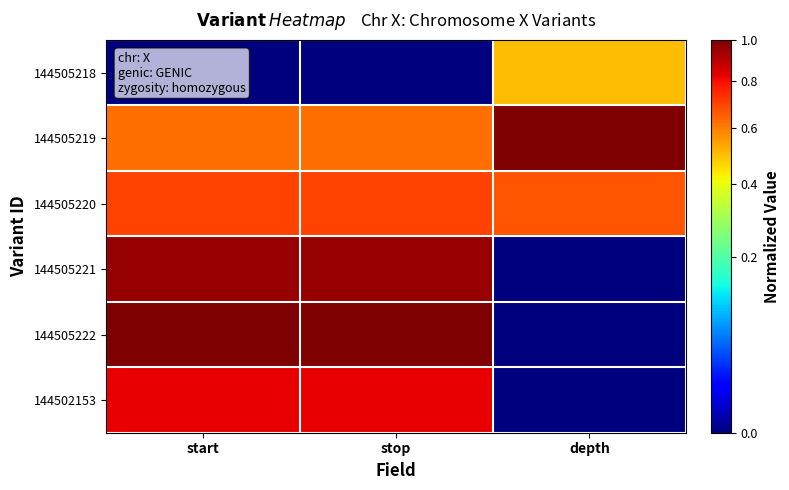

At which category is the sum across all series the highest?

start